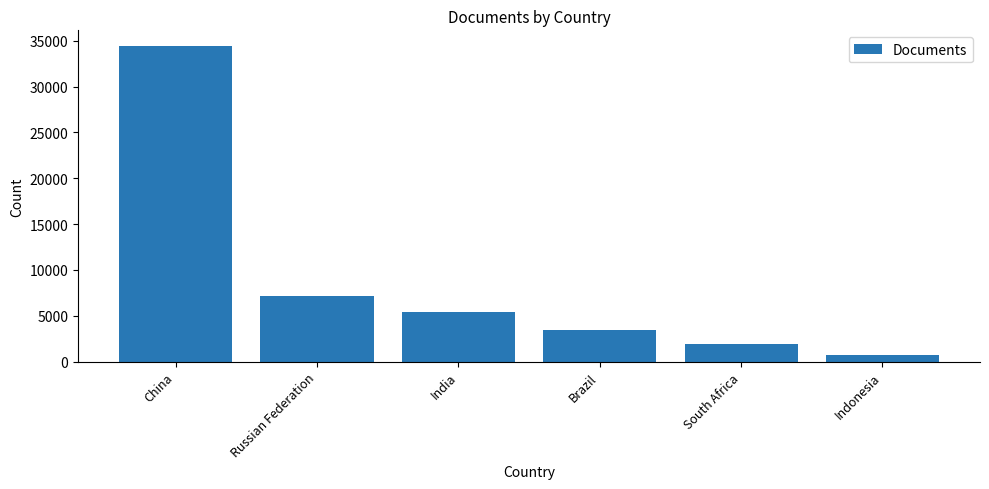

List the labels in order of value, smallest first.

Indonesia, South Africa, Brazil, India, Russian Federation, China